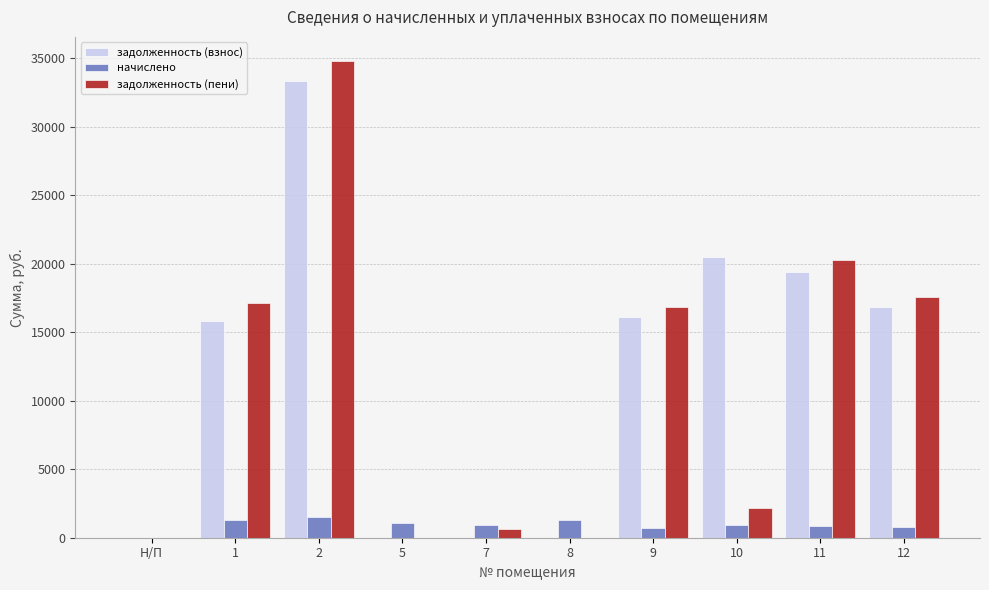

What is the maximum value shown in the chart?

34830.1